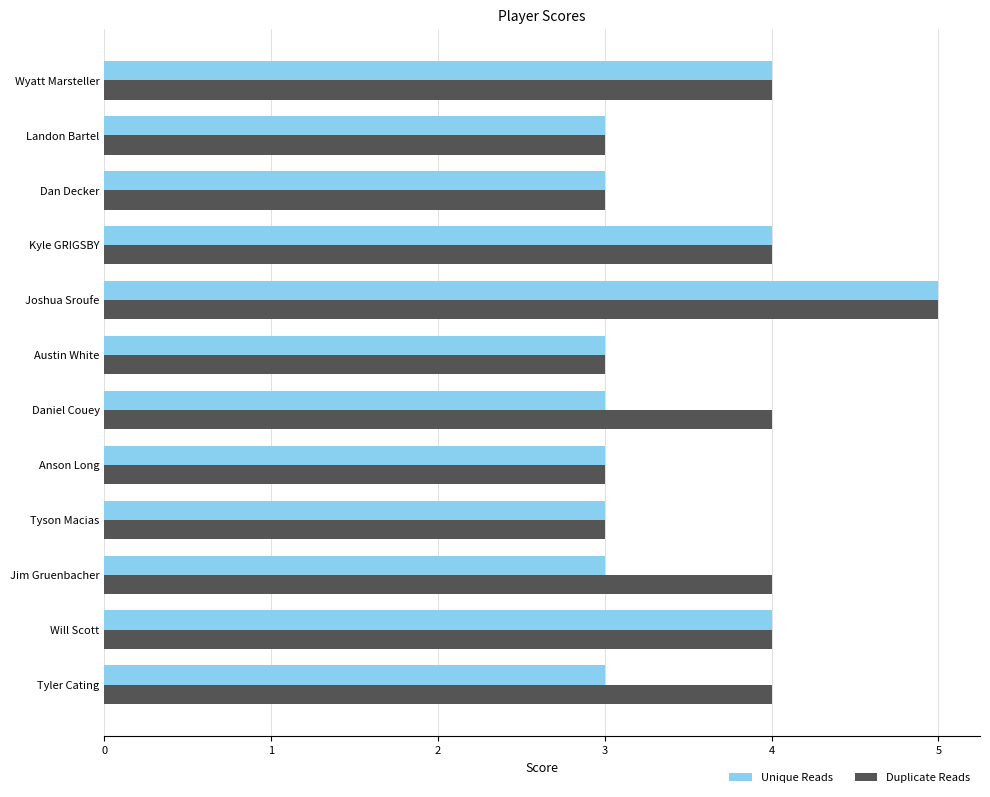

Is it true that Unique Reads equals 8 at Joshua Sroufe?

False